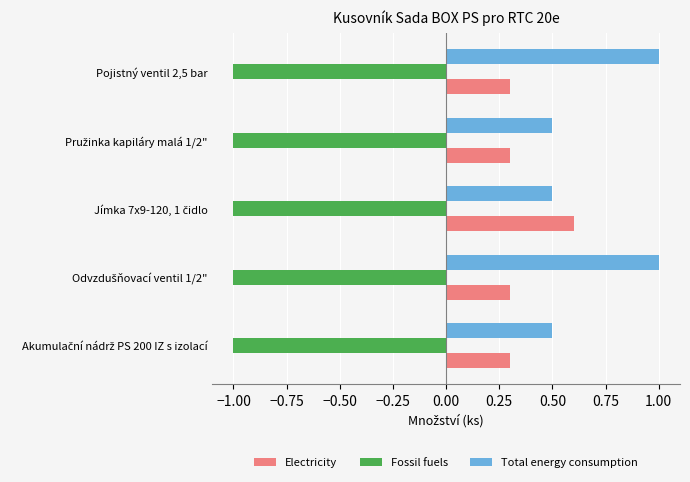

List the series in order of their overall mean, highest first.

Total energy consumption, Electricity, Fossil fuels